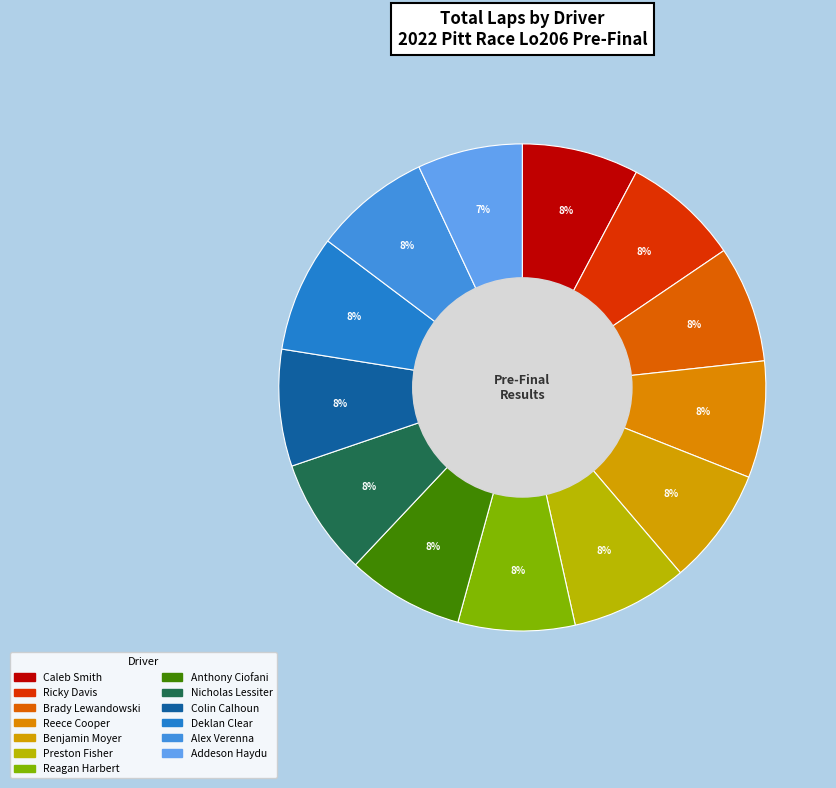

How many segments does this pie chart have?

13